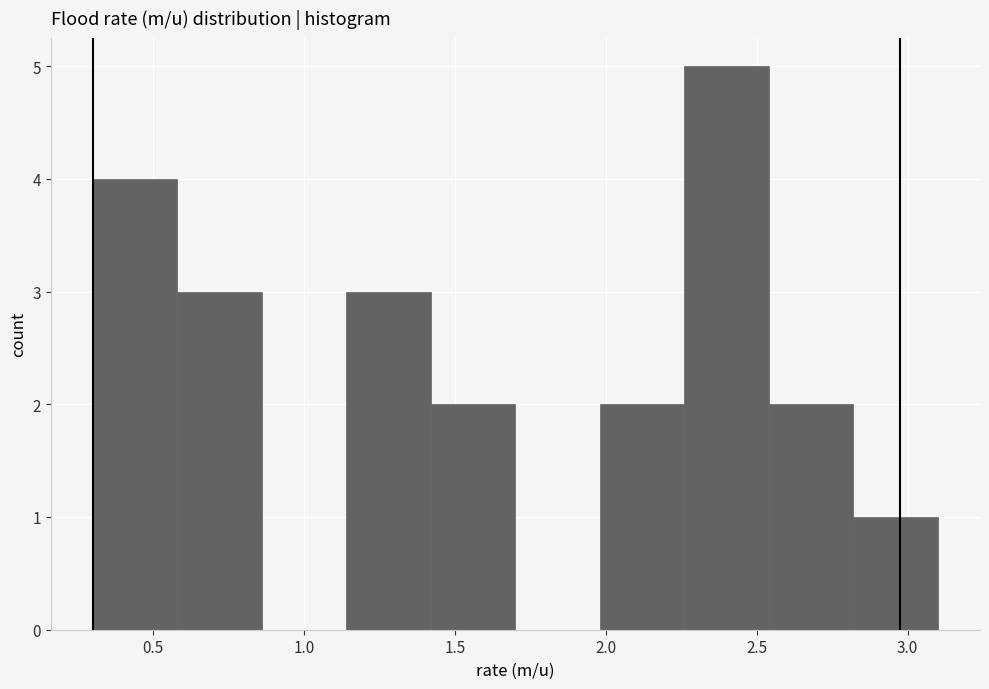

Reading left to right, transcribe this chart: for each bar, give the range it covers on the x-axis and its height. Neither the bar edges nor the heights are printed on the chart, so give them approximately, as read against the axes.

0.30 to 0.58: 4
0.58 to 0.86: 3
0.86 to 1.14: 0
1.14 to 1.42: 3
1.42 to 1.70: 2
1.70 to 1.98: 0
1.98 to 2.26: 2
2.26 to 2.54: 5
2.54 to 2.82: 2
2.82 to 3.10: 1